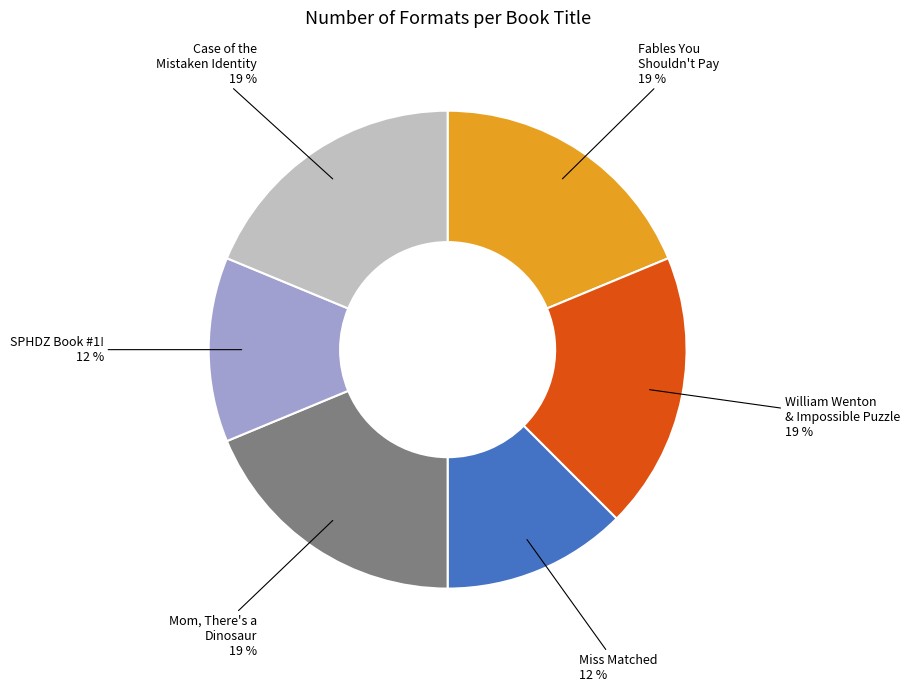

Is there a majority slice in this chart?

No